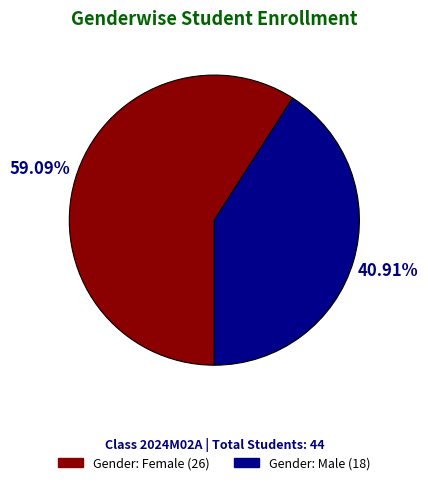

Is there any slice that represents more than half of the pie?

Yes